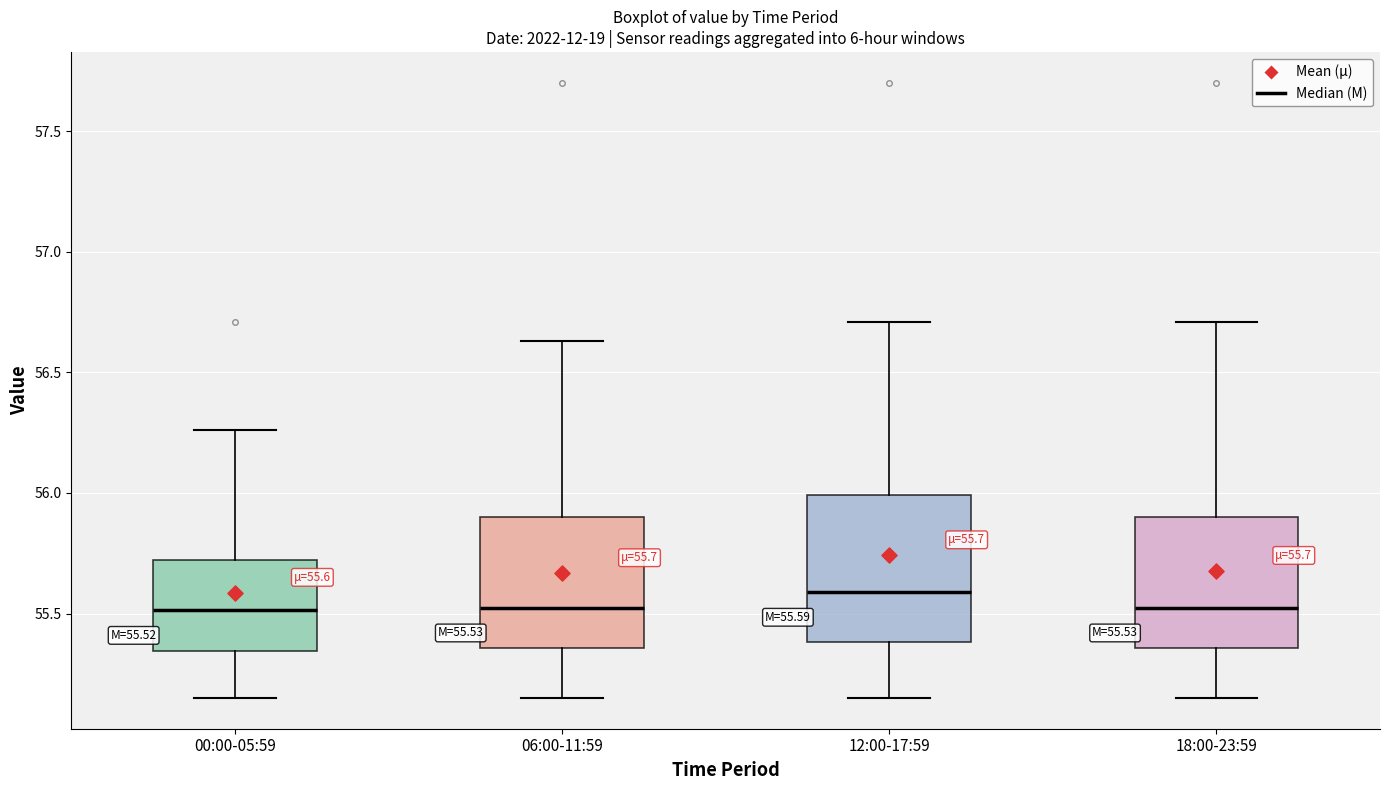

Which box has the highest median line?

12:00-17:59